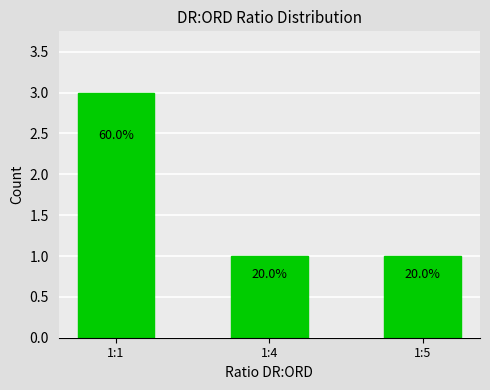

Are the bars horizontal?

No